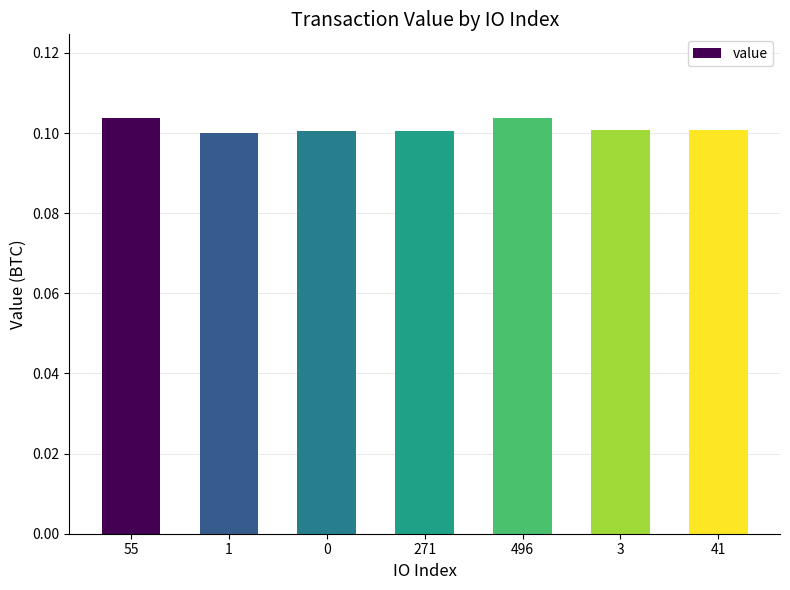

What is the maximum value shown in the chart?

0.1